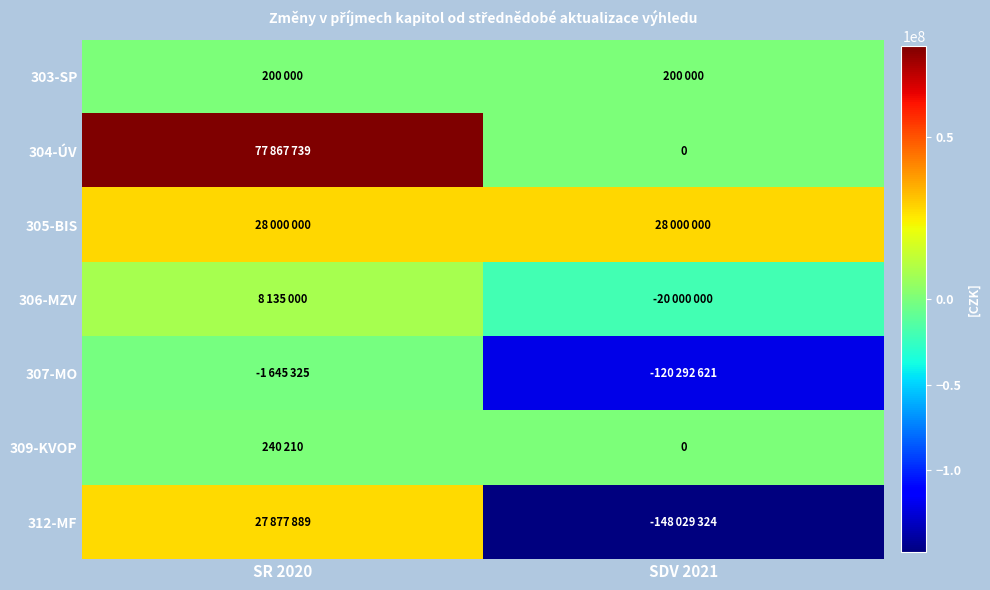

List the labels in order of 309-KVOP value, smallest first.

SDV 2021, SR 2020